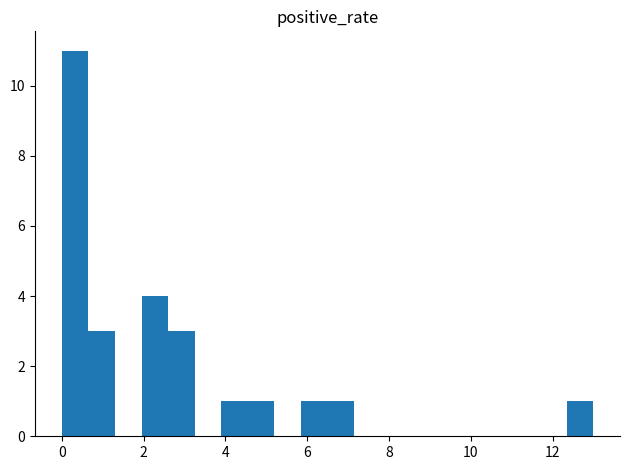

Around what value on the x-axis is the tallest bar? Give the approximate position of its centre, as read against the axis.

0.4